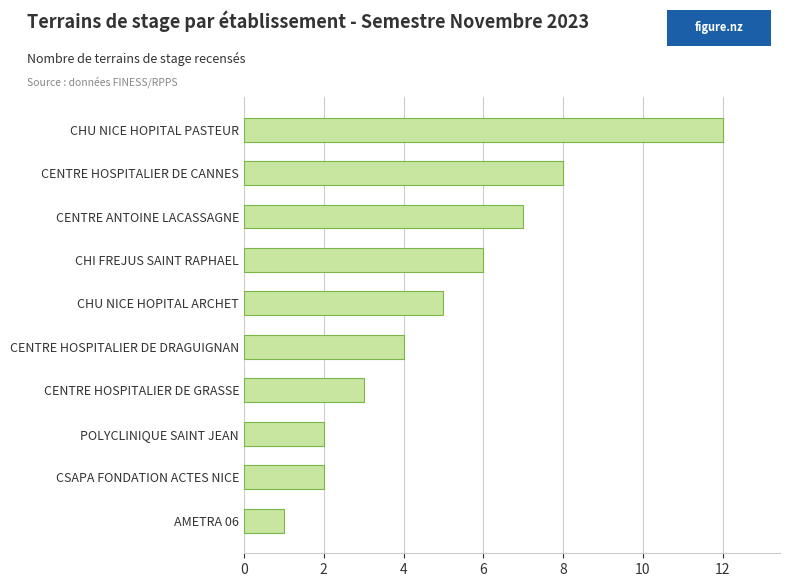

Between CHU NICE HOPITAL PASTEUR and CENTRE ANTOINE LACASSAGNE, which is larger?

CHU NICE HOPITAL PASTEUR